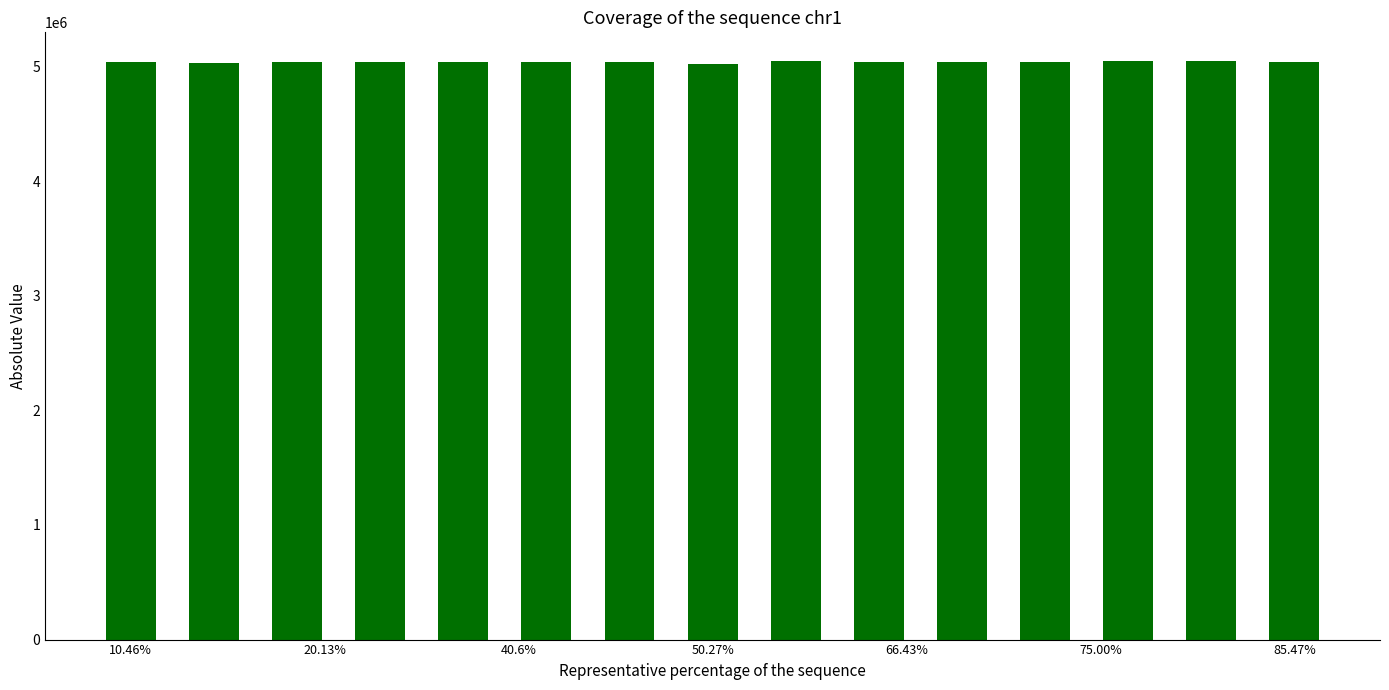

What is the value of the 2nd bar from the left?

5028023